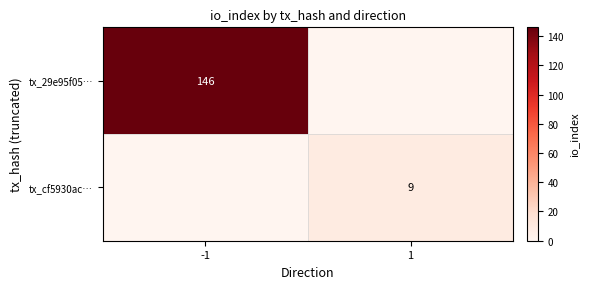

What is the total value across all series at -1?

146